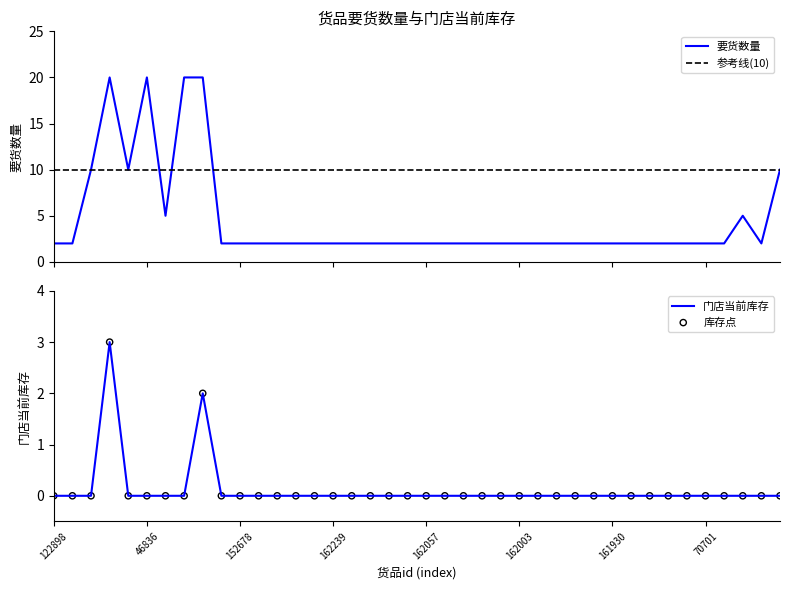

Is the value of 要货数量 at 162242 greater than the value of 门店当前库存 at 70701?

Yes